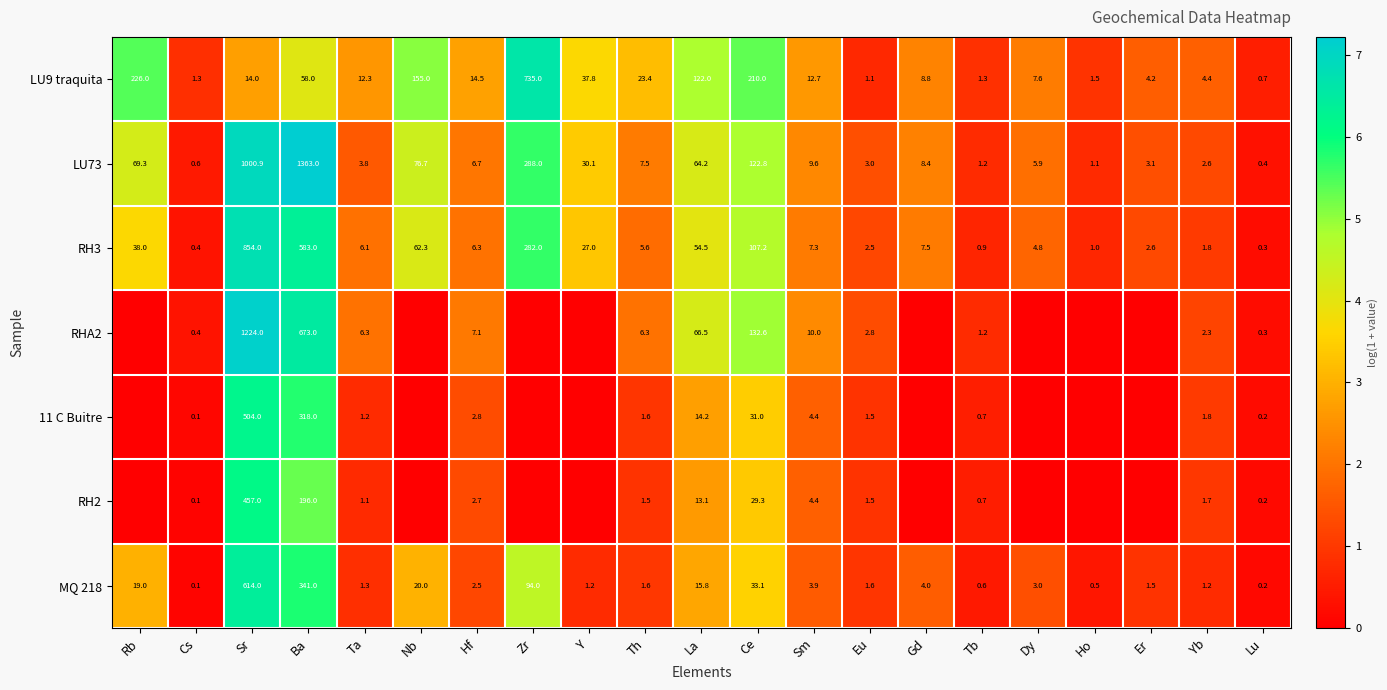

What is the average value of the LU9 traquita series?

78.6